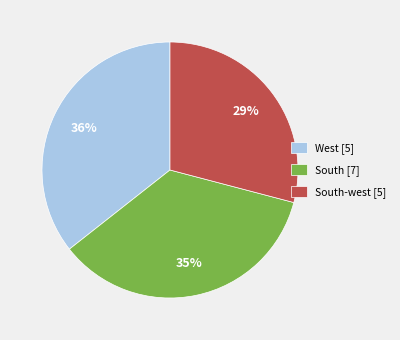

True or false: West [5] accounts for 36% of the total.

True